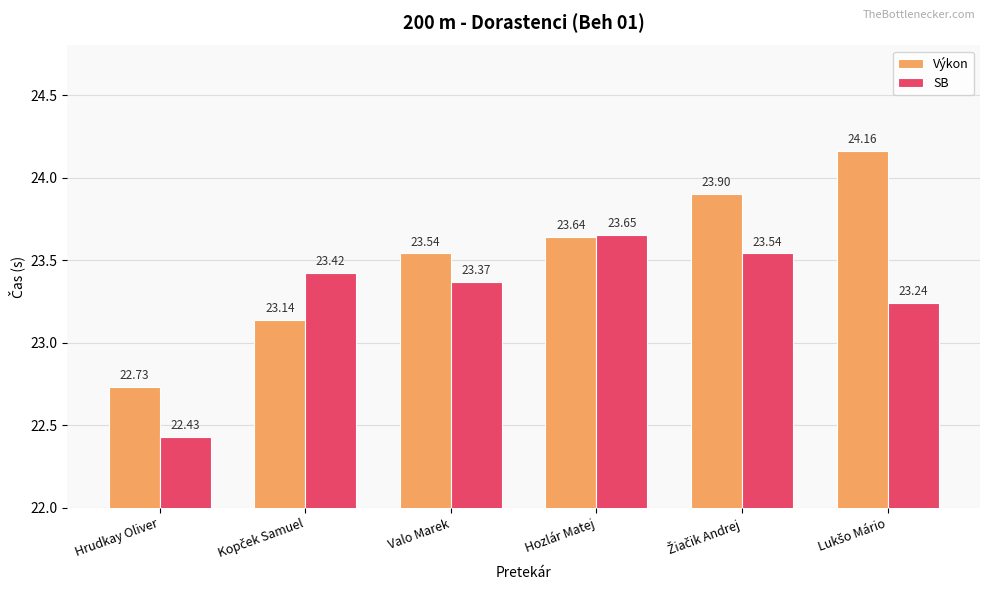

What is the difference between the maximum and minimum values in the SB series?

1.2